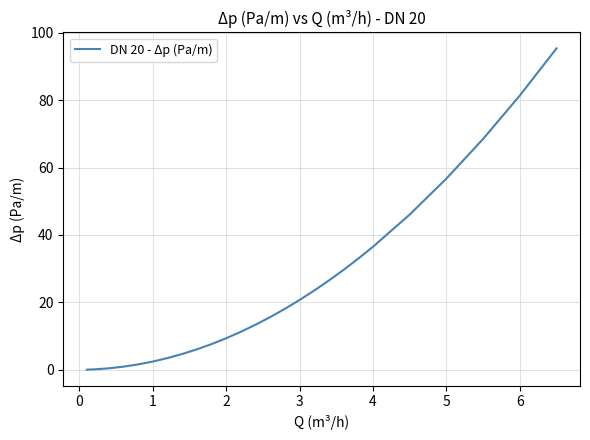

What is the maximum value shown in the chart?

95.4